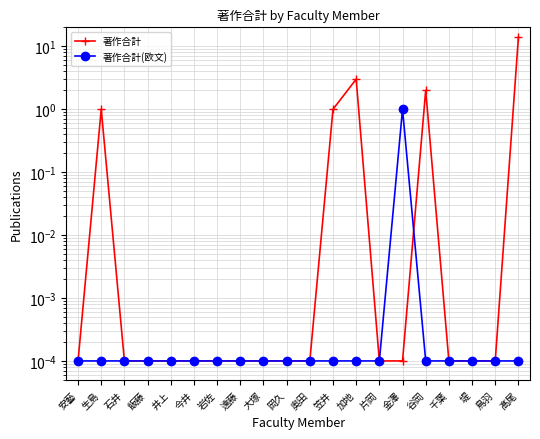

Is it true that 著作合計 equals 0.0 at 千葉?

True